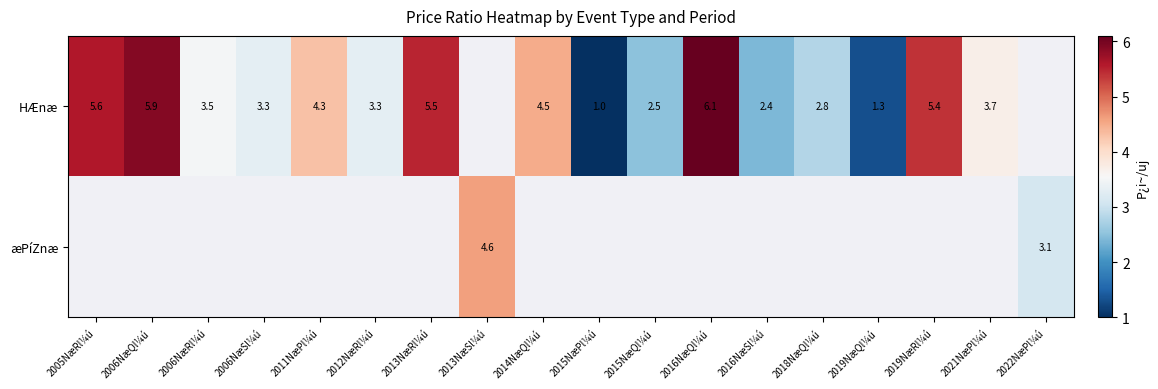

The HÆnæ series shows 1.0 at 2015NæQl¼ú. True or false?

False